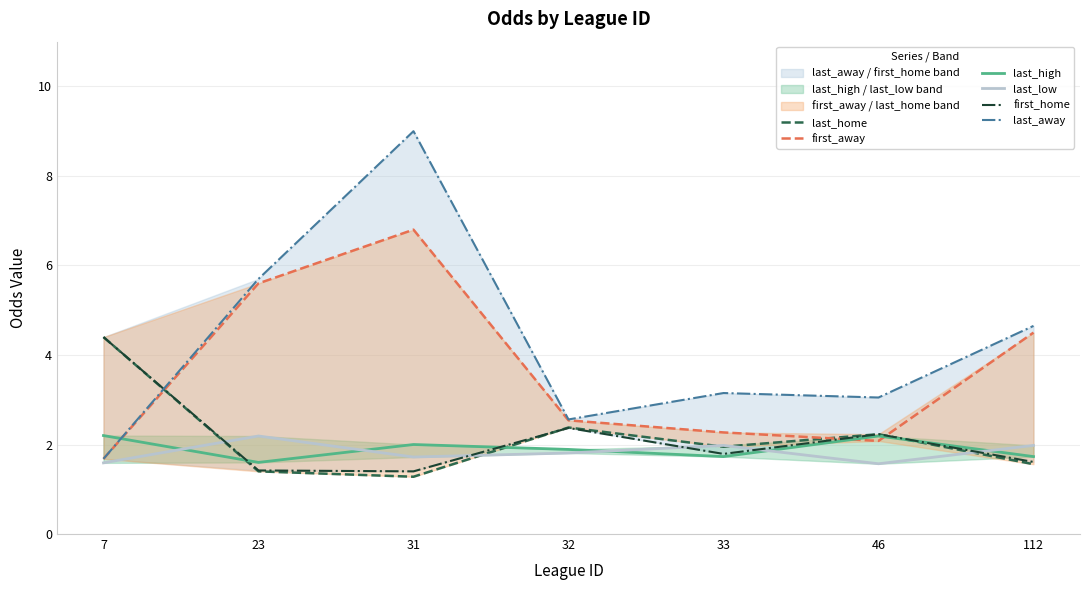

What is the value of the first_home point at the 2nd from the left?

1.4